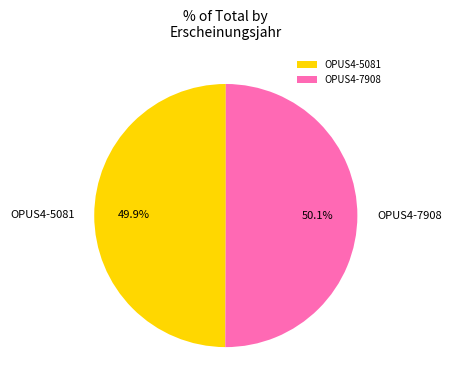

Is it true that OPUS4-5081 is 63% of the pie?

False